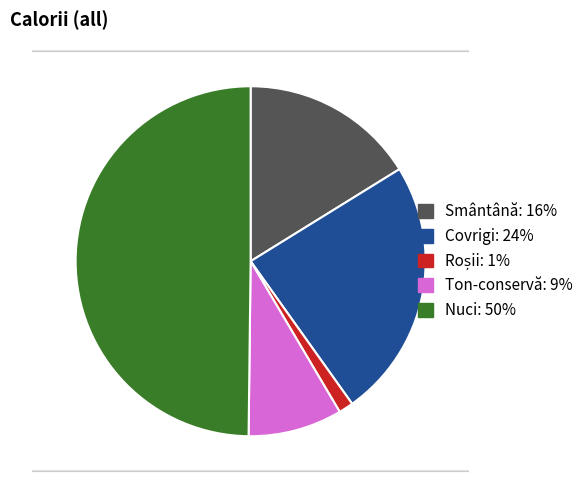

To the nearest percent, what is the difference between the Smântână and Roșii slice percentages?

15%